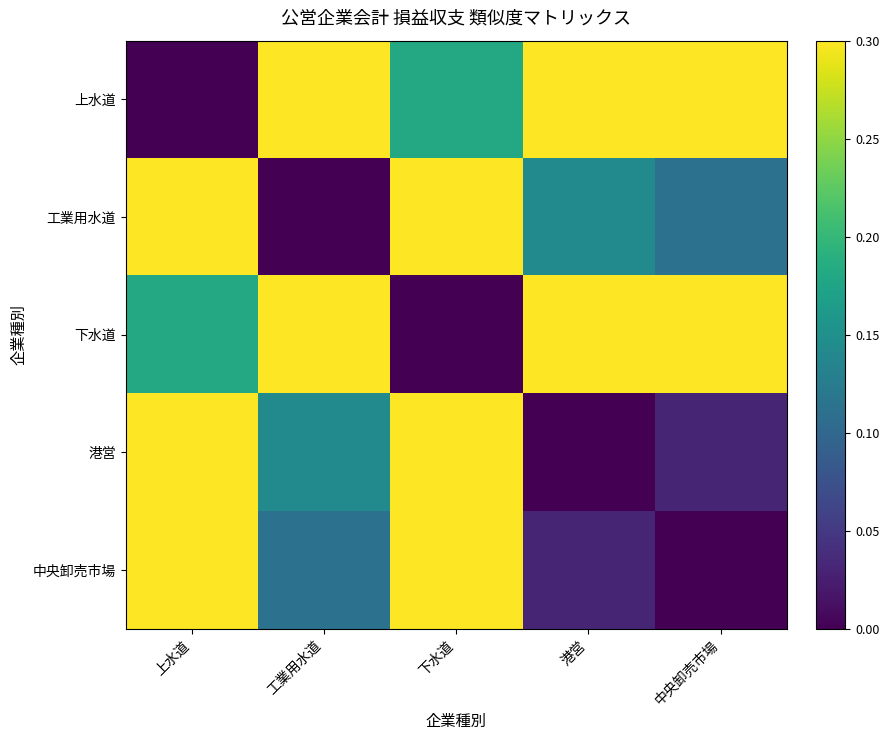

What is the total value across all series at 港営?

0.8